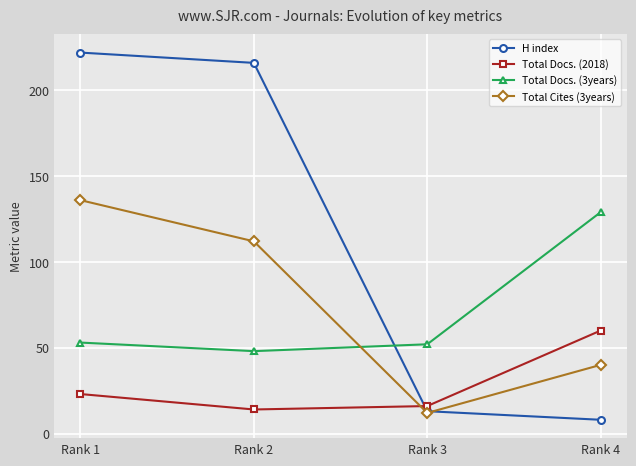

What is the value of the Total Docs. (3years) point at the 4th from the left?

129